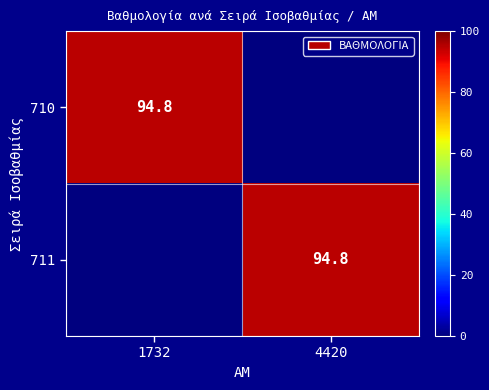

Is it true that 710 equals 34.2 at 1732?

False